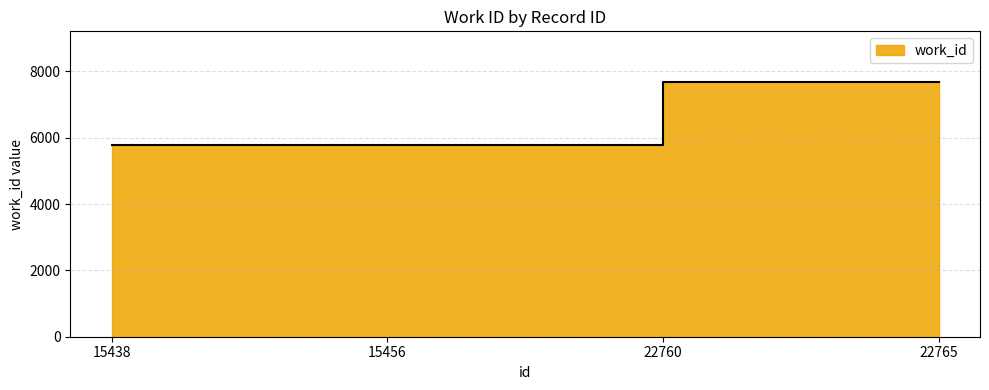

Rank the categories by value from lowest to highest.

15456, 15438, 22760, 22765